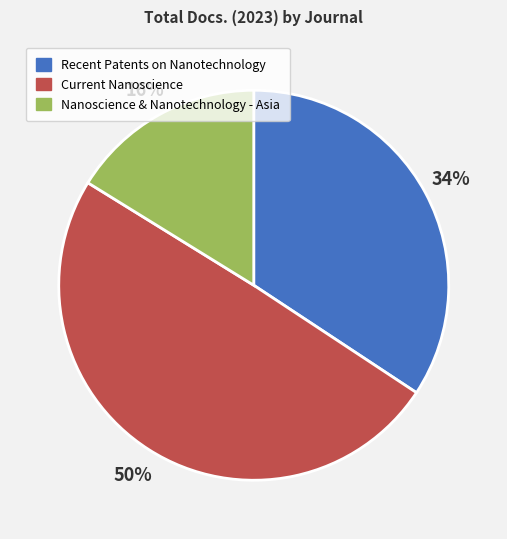

To the nearest percent, what is the average slice percentage?

33%